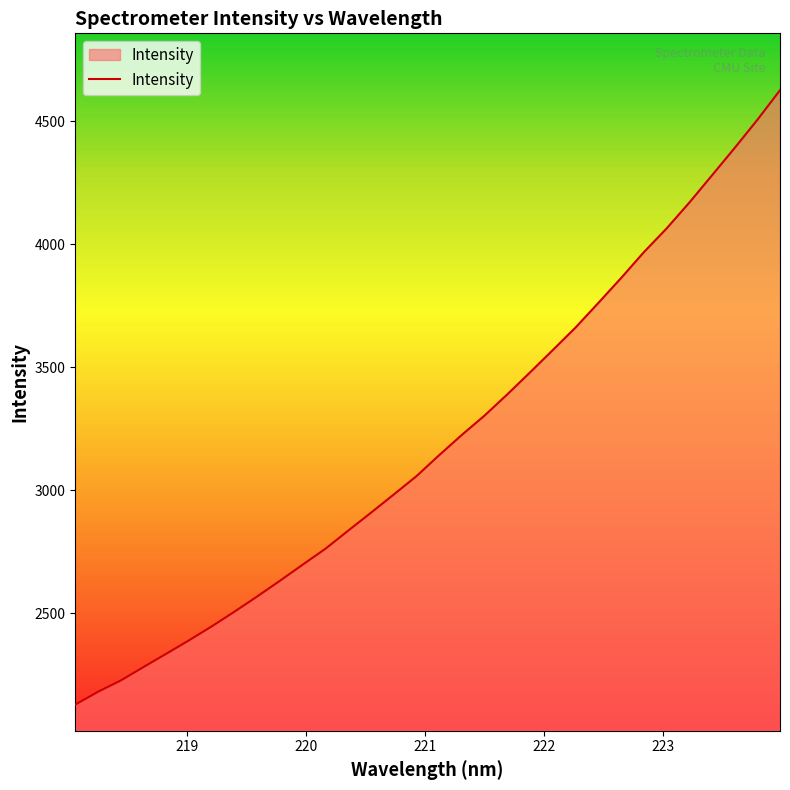

What is the maximum value shown in the chart?

4626.9